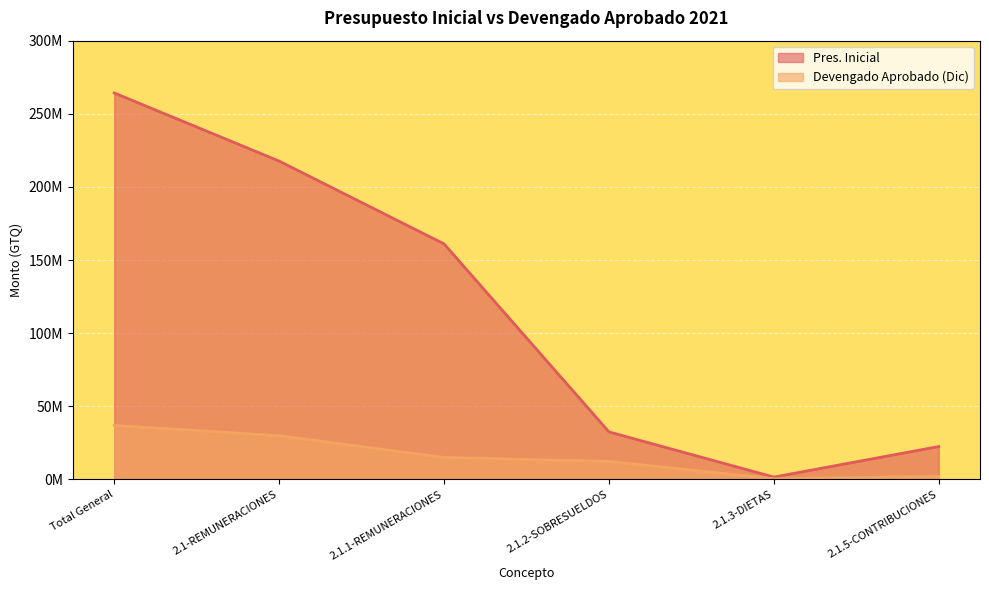

What is the label of the 6th point from the left?

2.1.5-CONTRIBUCIONES